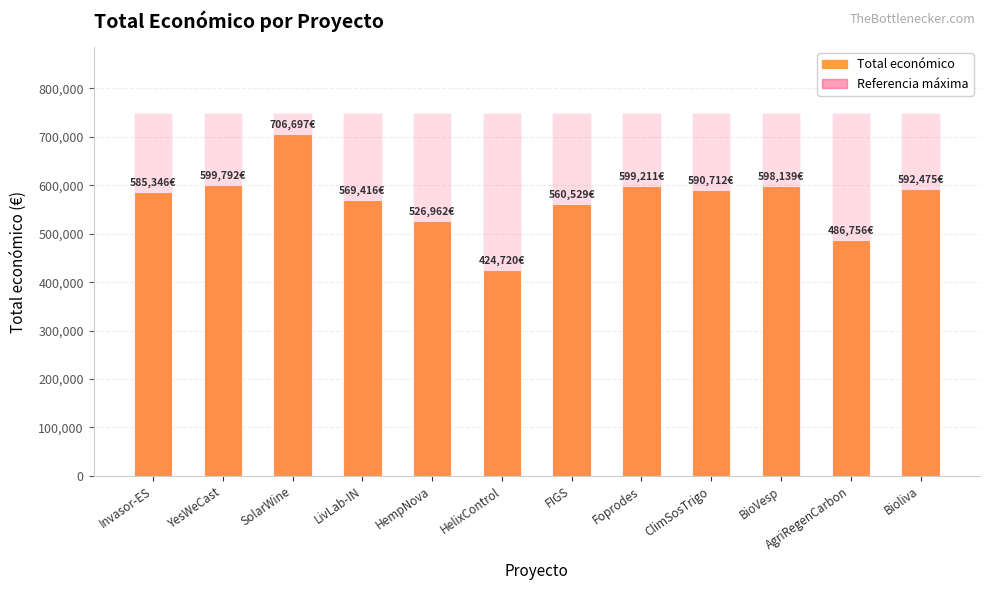

Rank the series at Foprodes from lowest to highest value.

Total económico, Referencia máxima